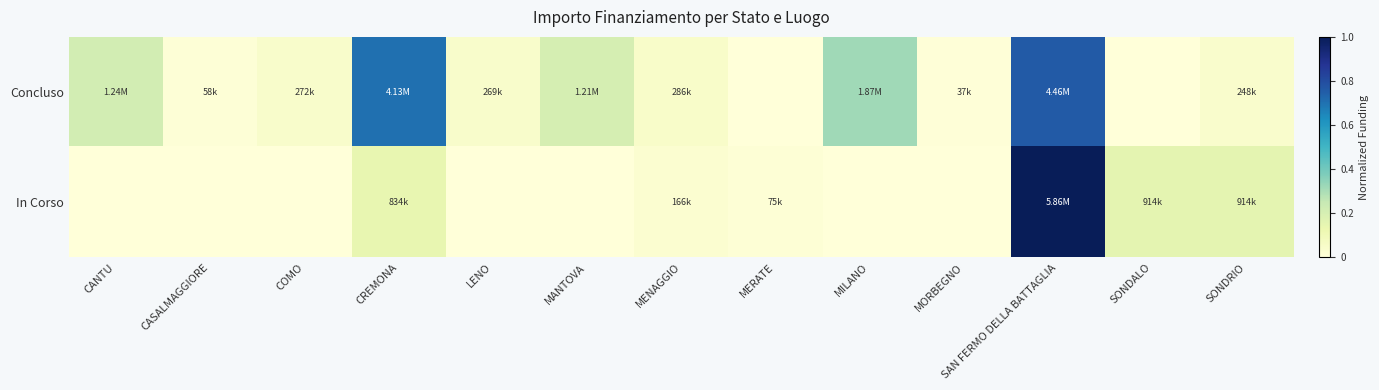

List the series in order of their overall mean, highest first.

Concluso, In Corso